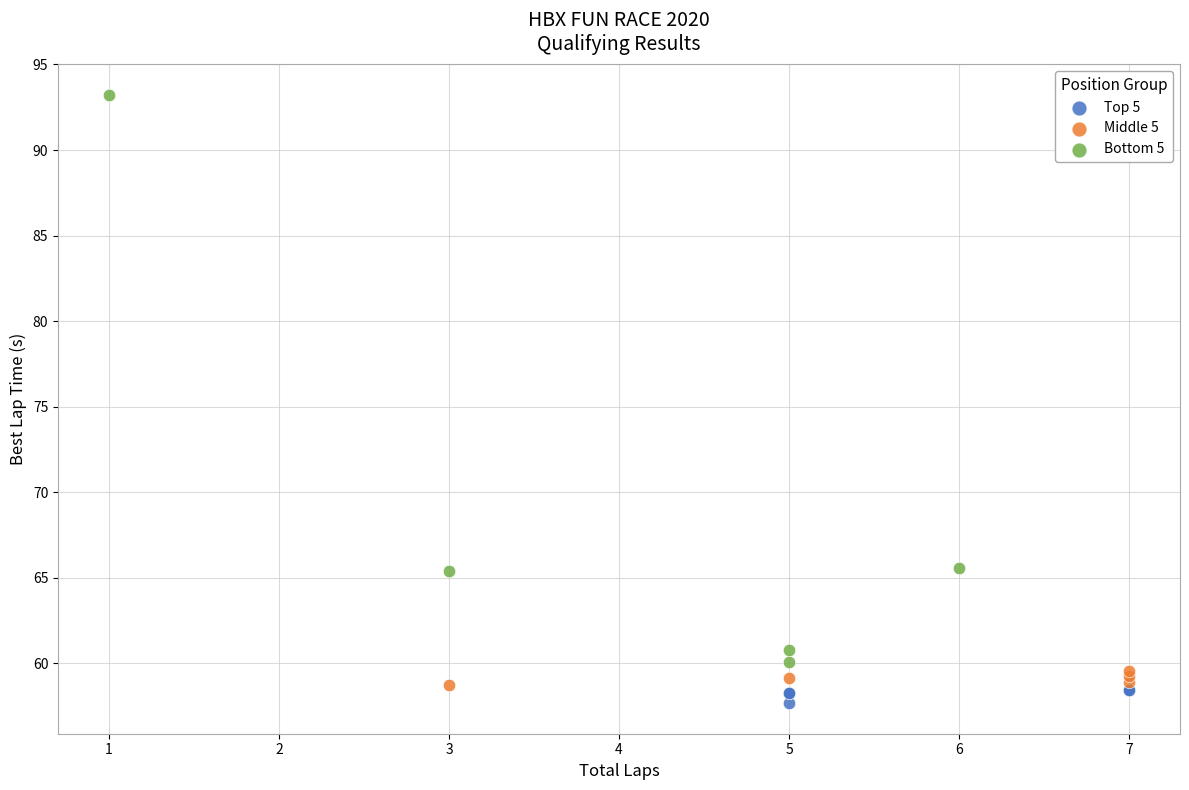

Which series reaches the minimum Y coordinate?

Top 5